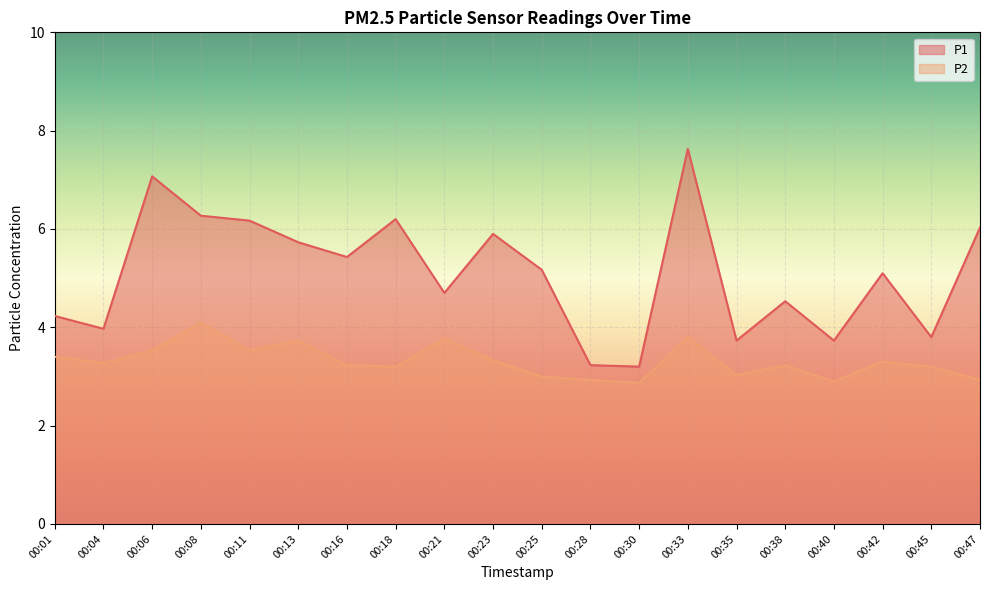

Rank the categories by P1 value from lowest to highest.

00:30, 00:28, 00:35, 00:40, 00:45, 00:04, 00:01, 00:38, 00:21, 00:42, 00:25, 00:16, 00:13, 00:23, 00:47, 00:11, 00:18, 00:08, 00:06, 00:33